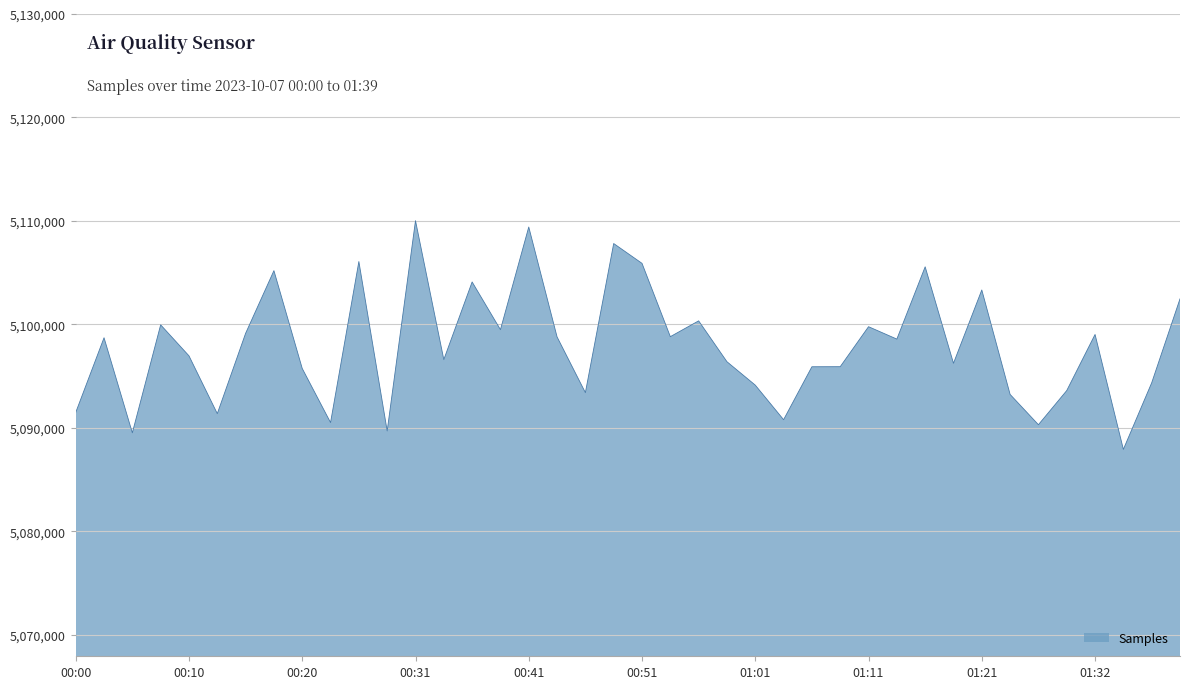

True or false: there are more than 0 points higher than both neighbors.

True